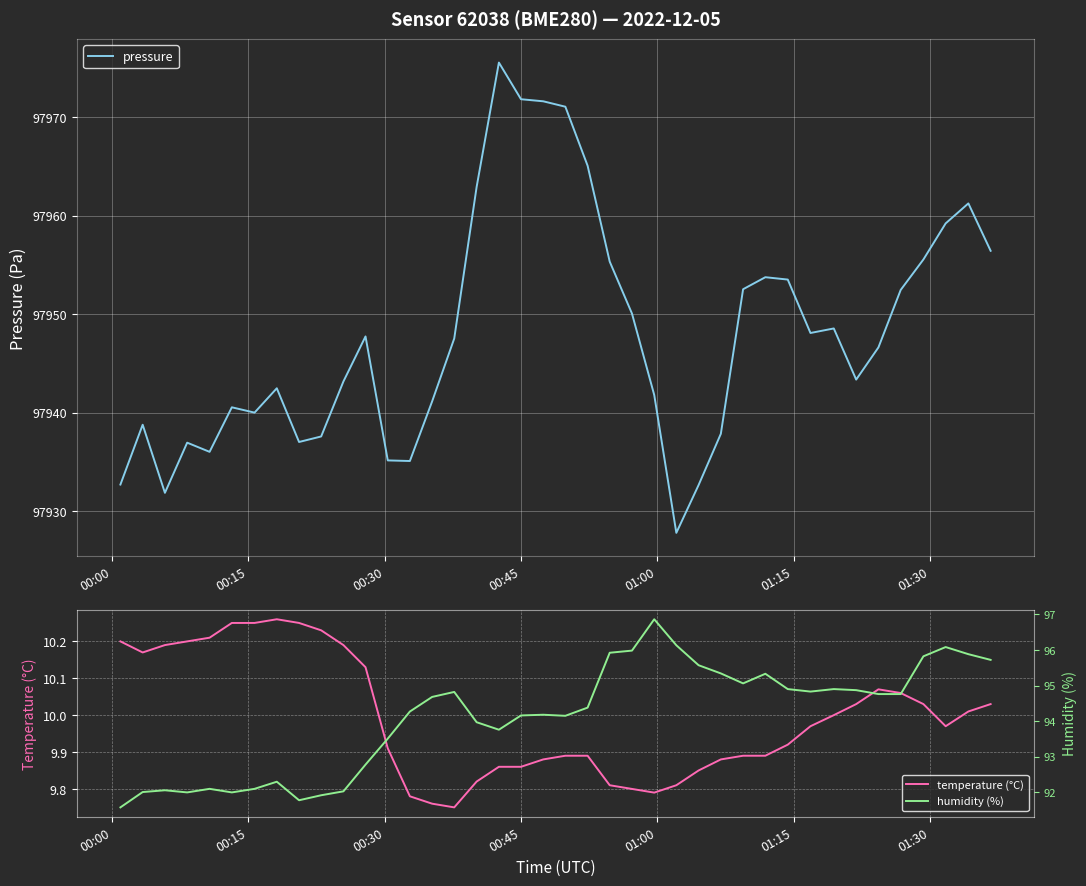

What is the highest value of the pressure series?

97975.5